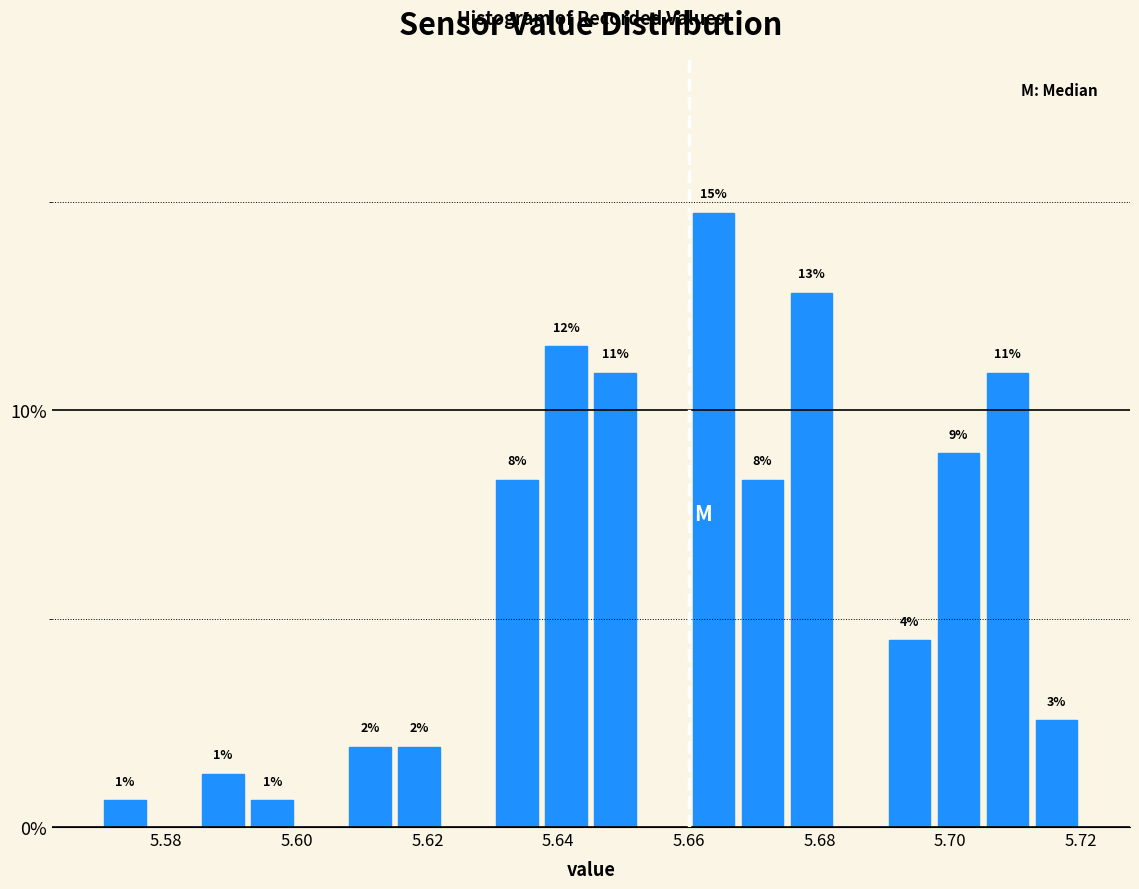

Read against the x-axis, roughly where is the centre of the tallest bar?

5.664